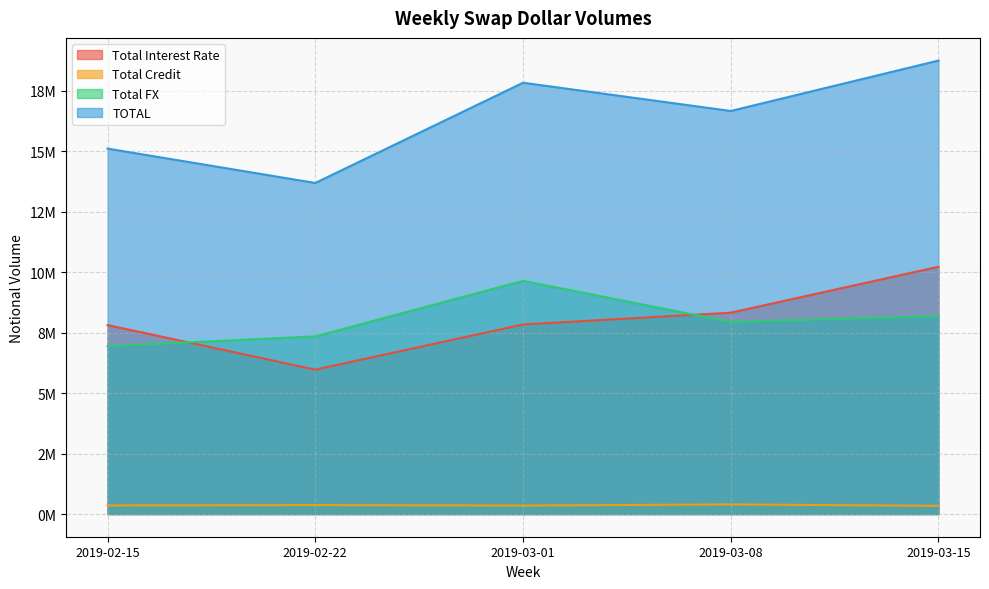

Does the chart display data point markers on the line(s)?

No